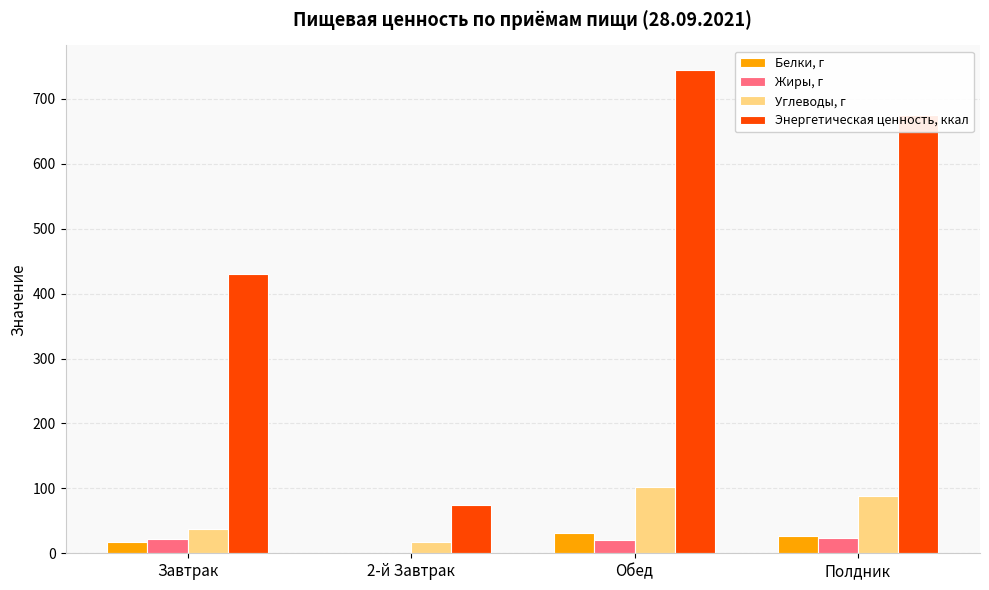

At which category does the chart reach its peak across all series?

Обед